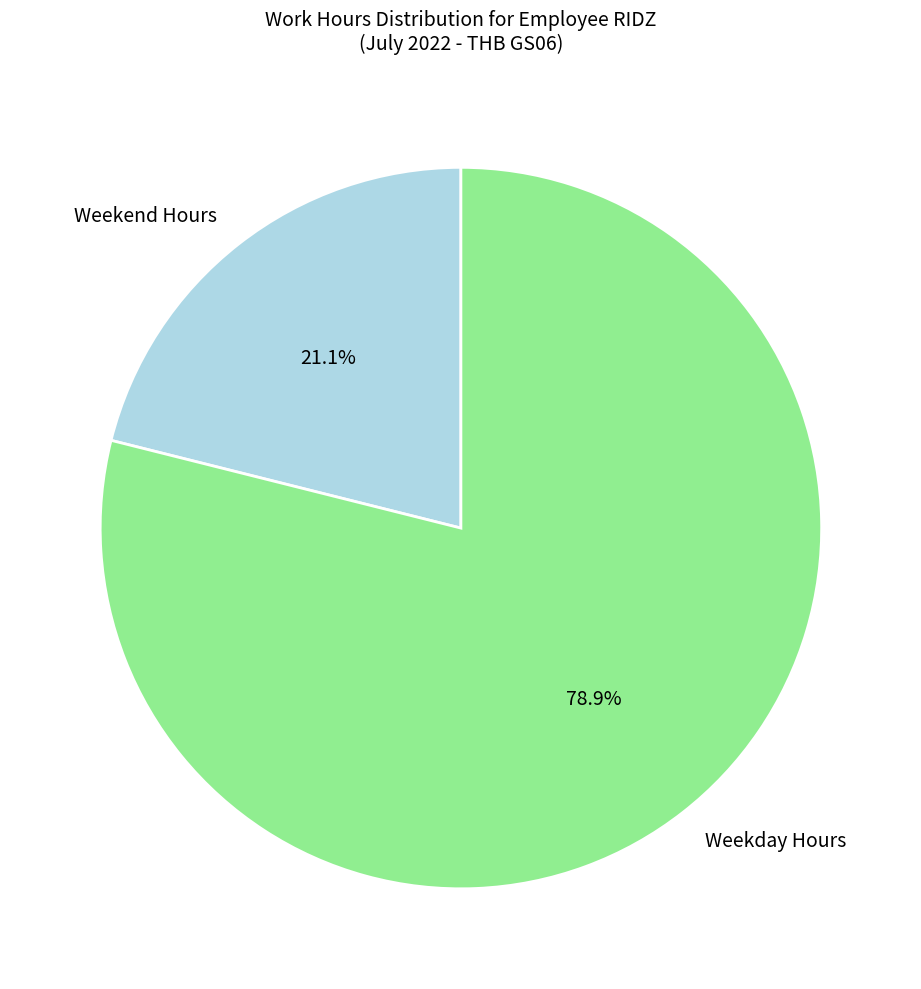

What is the smallest slice in the pie chart?

Weekend Hours